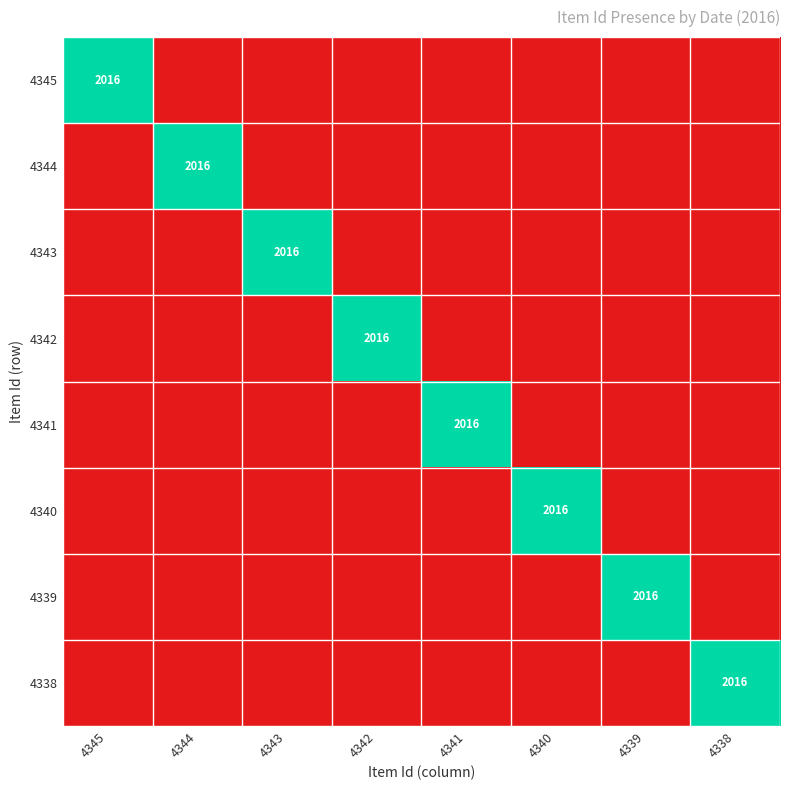

Which series has the widest spread of values?

4345